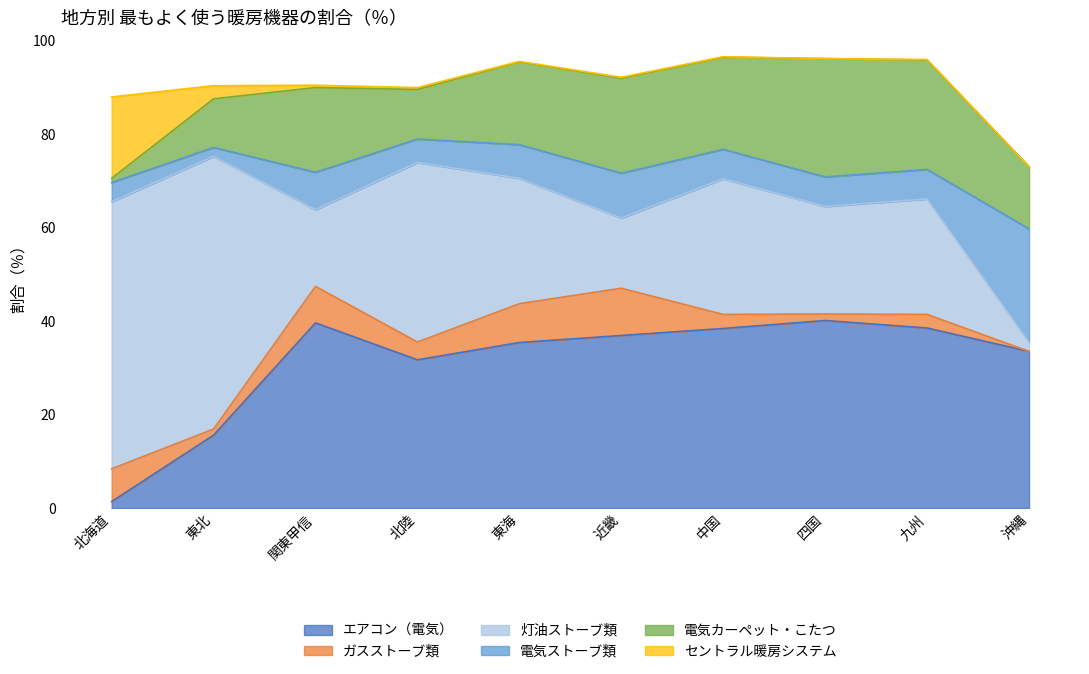

What is the sum of the ガスストーブ類 values at 九州 and 関東甲信?

10.7